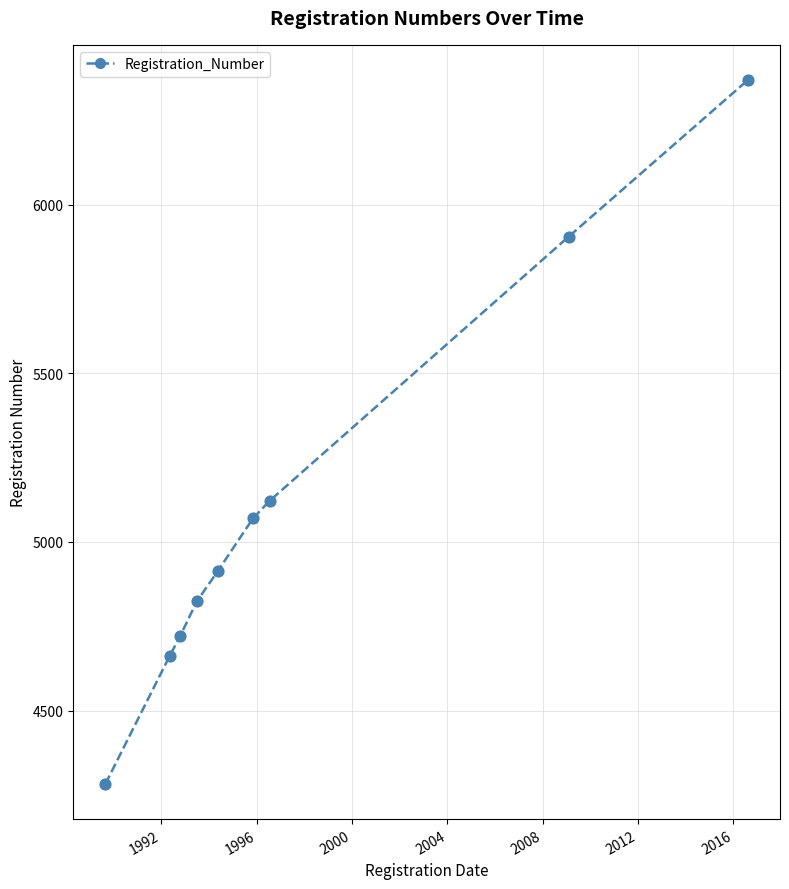

What is the value of the 2nd point from the left?

4663